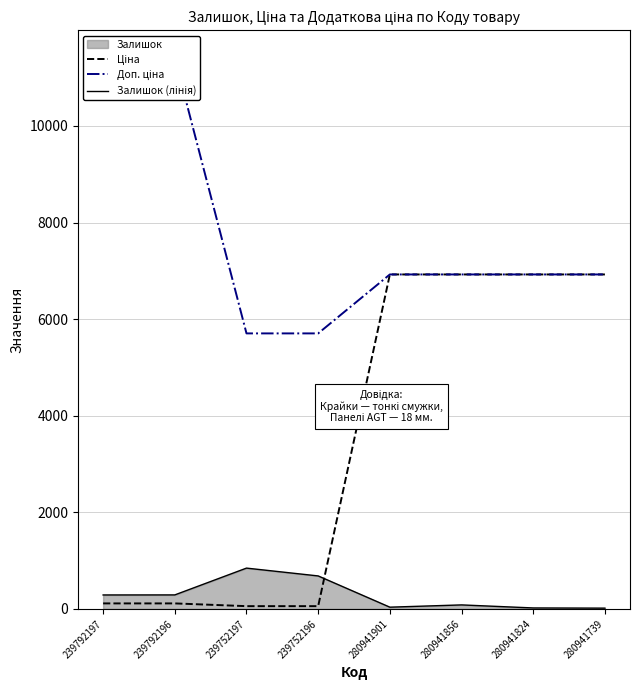

Reading left to right, extract all data points from this chart.

Ціна: 114.1	114.1	57.0	57.0	6925.7	6925.7	6925.7	6925.7
Доп. ціна: 11410.0	11410.0	5705.0	5705.0	6925.7	6925.7	6925.7	6925.7
Залишок (лінія): 289.0	290.0	845.0	683.0	36.0	83.0	20.0	16.0